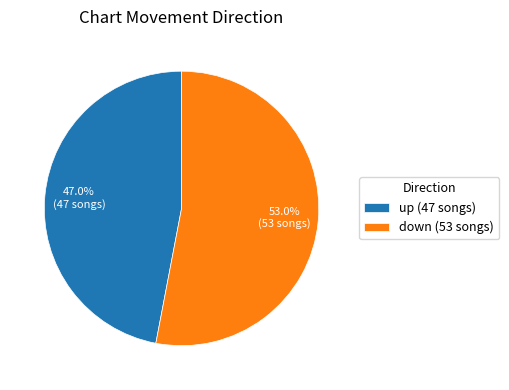

To the nearest percent, what is the difference between the down and up slice percentages?

6%